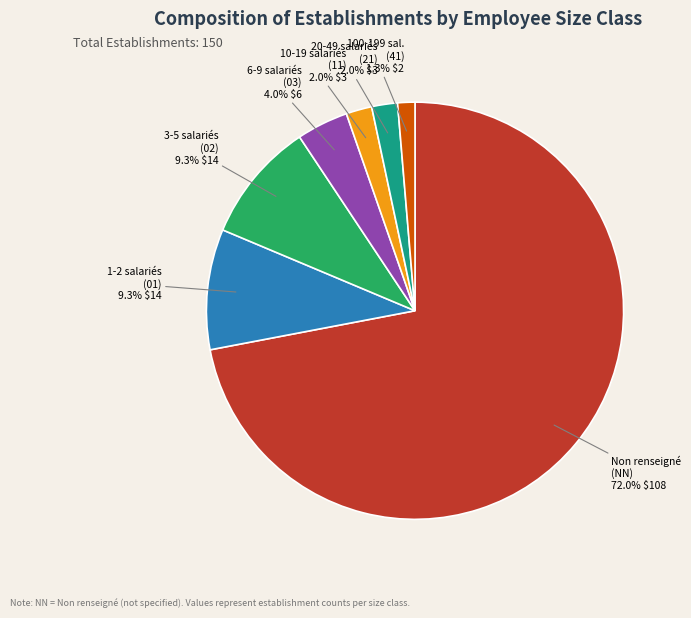

Does any single category account for the majority?

Yes